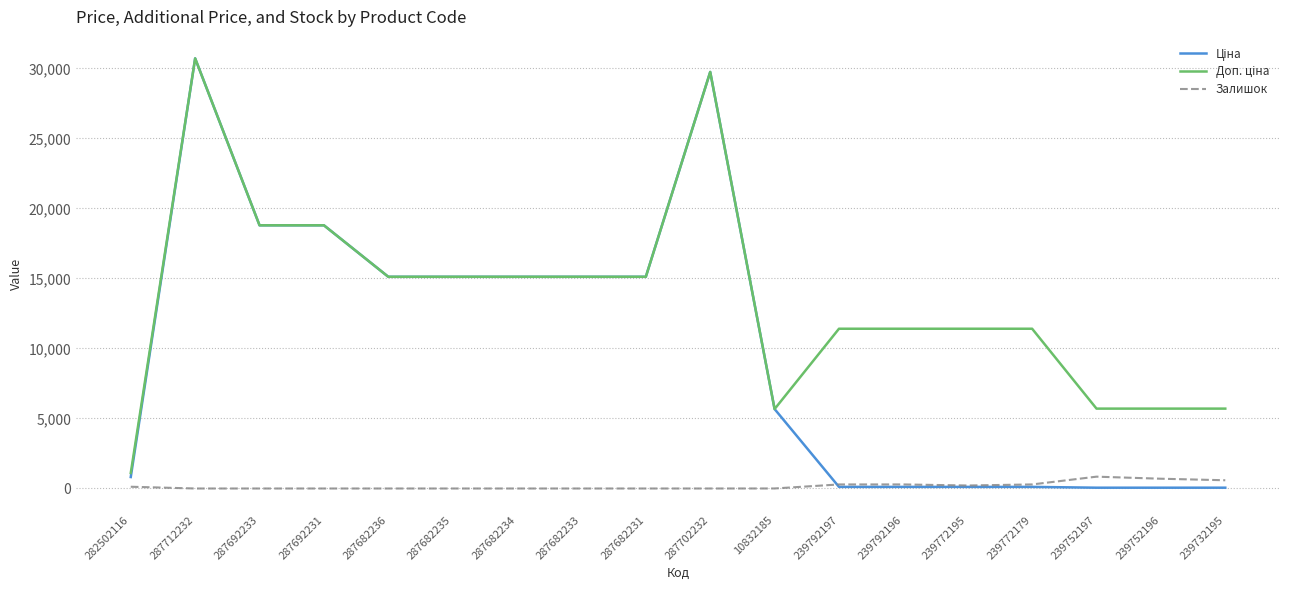

What is the total value across all series at 287682234?

30240.0